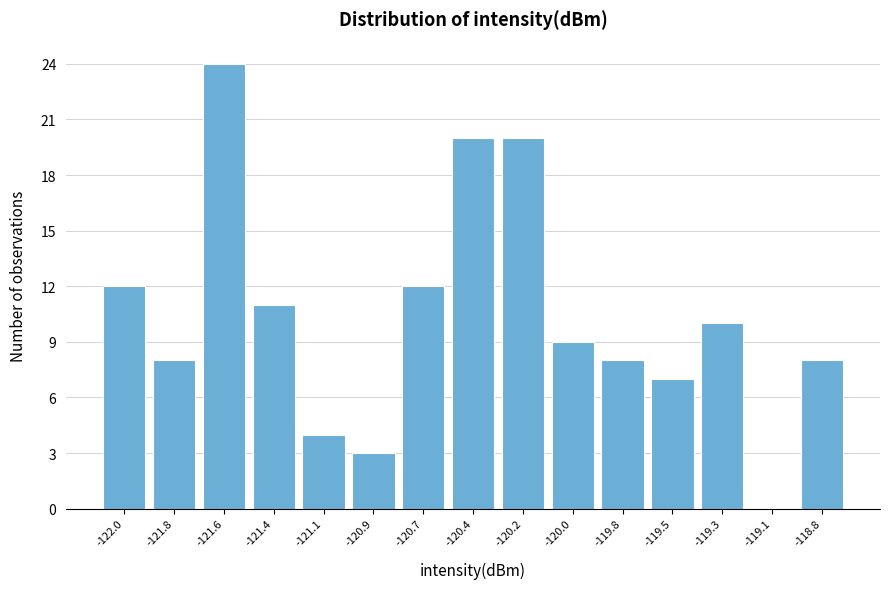

Reading left to right, what are all the values shown in this chart?

-122.0=12	-121.8=8	-121.6=24	-121.4=11	-121.1=4	-120.9=3	-120.7=12	-120.4=20	-120.2=20	-120.0=9	-119.8=8	-119.5=7	-119.3=10	-119.1=0	-118.8=8